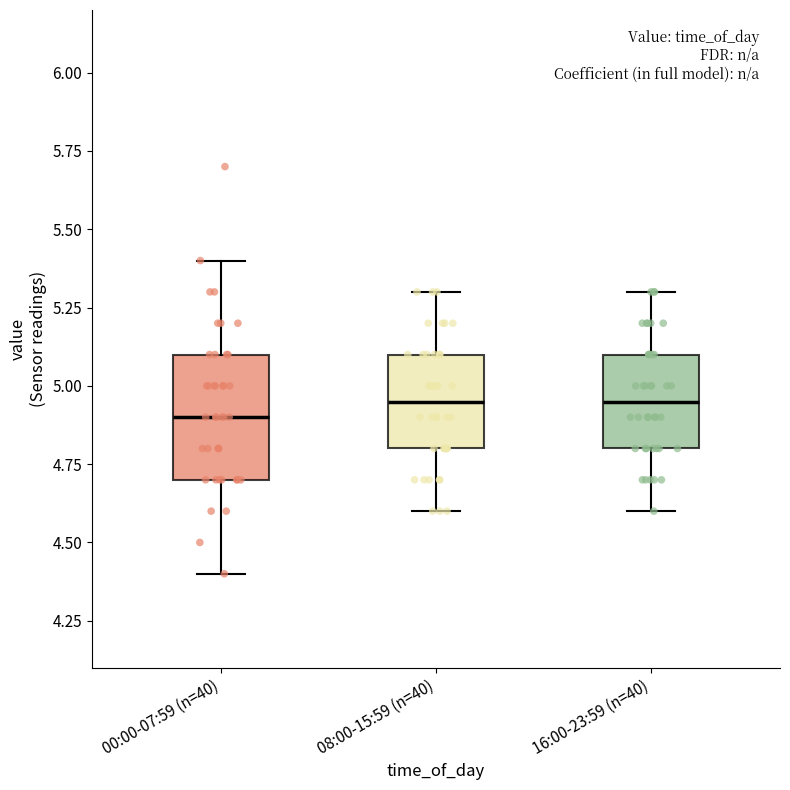

Reading left to right, read every box against the y-axis: the position of its median line, the range the box covers, and the ends of its whiskers. The values are not printed on the chart, so give them approximately, as read against the axis.

00:00-07:59 (n=40): median 4.90, box 4.70 to 5.10, whiskers 4.40 to 5.40
08:00-15:59 (n=40): median 4.95, box 4.80 to 5.10, whiskers 4.60 to 5.30
16:00-23:59 (n=40): median 4.95, box 4.80 to 5.10, whiskers 4.60 to 5.30